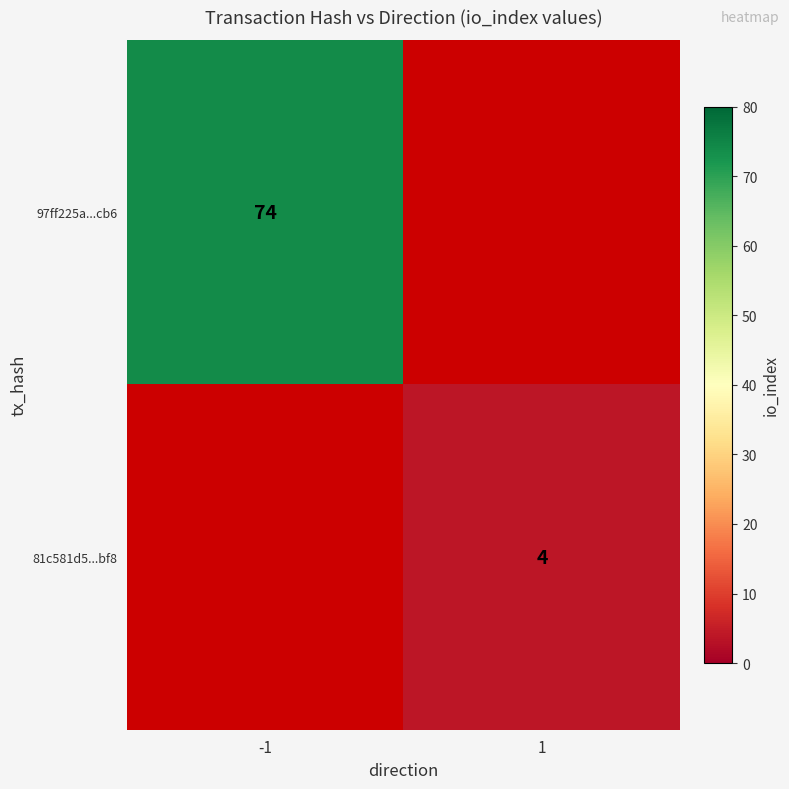

Is it true that 81c581d5...bf8 equals 1.3 at 1?

False